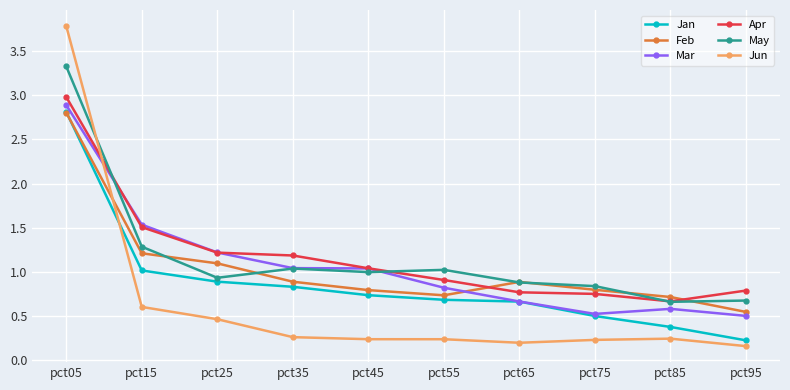

What is the difference between the second highest and second lowest values in the Jun series?

0.4